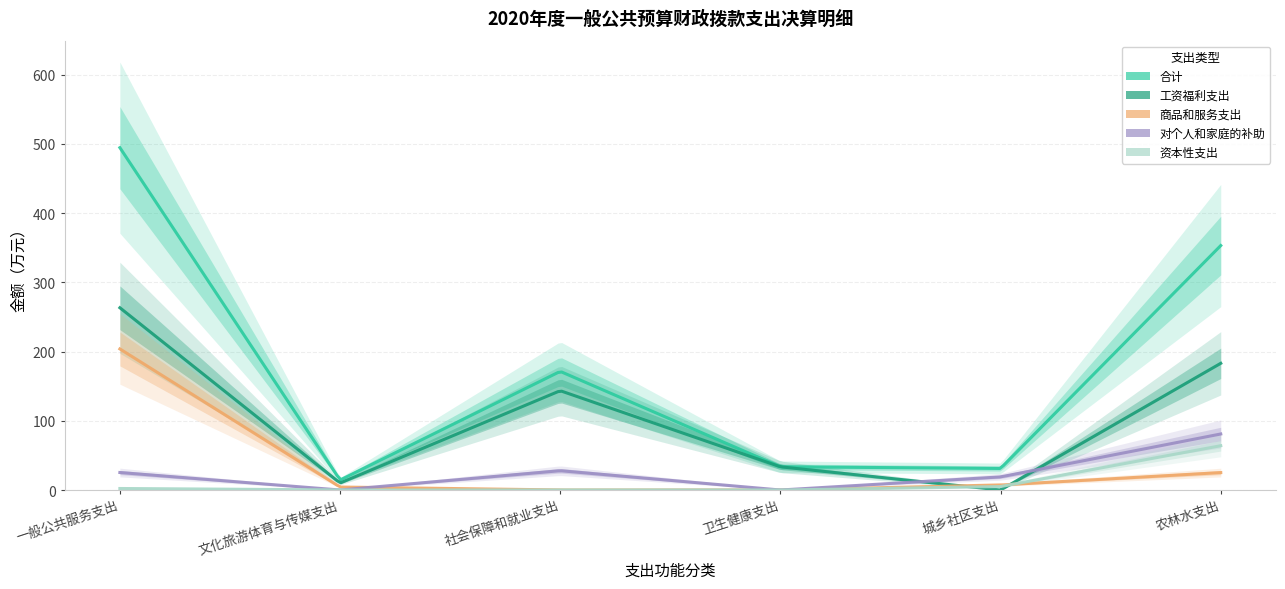

Which series has the largest total across all categories?

合计